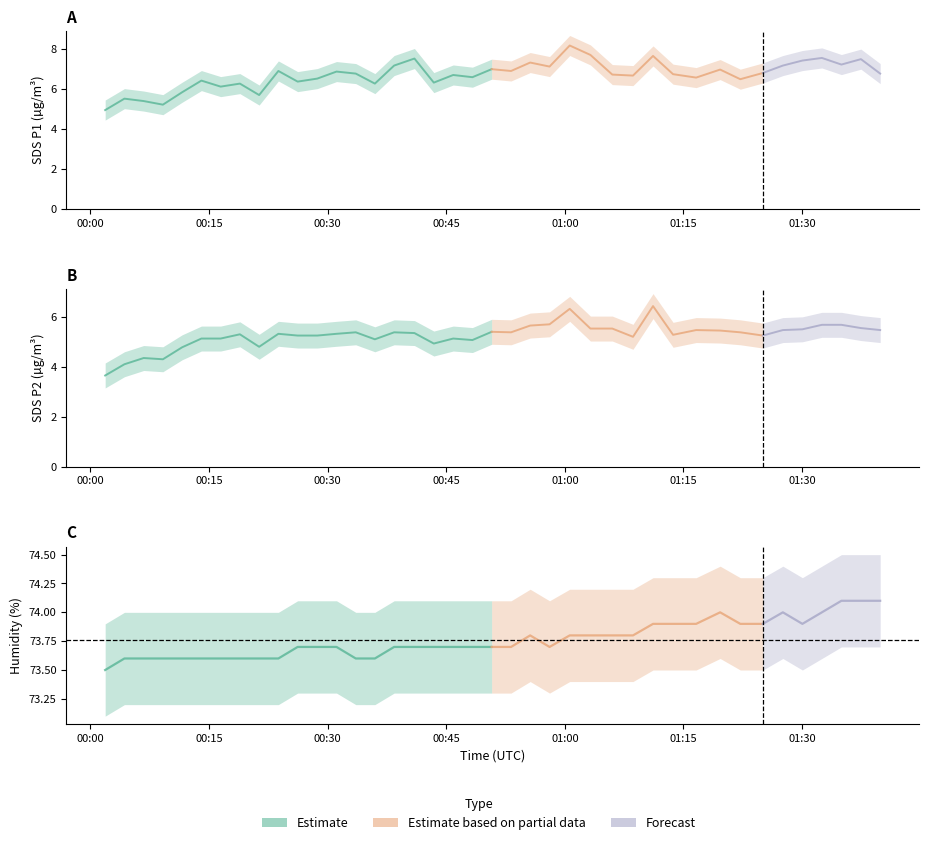

What is the spread (max minus min) of values at 02:01?

68.6